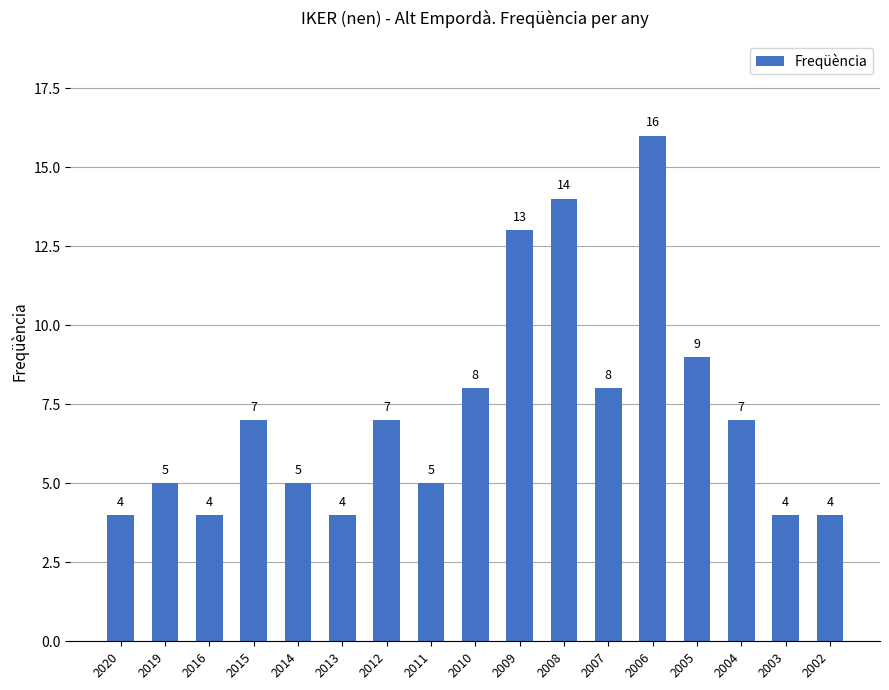

What is the sum of all values?

124